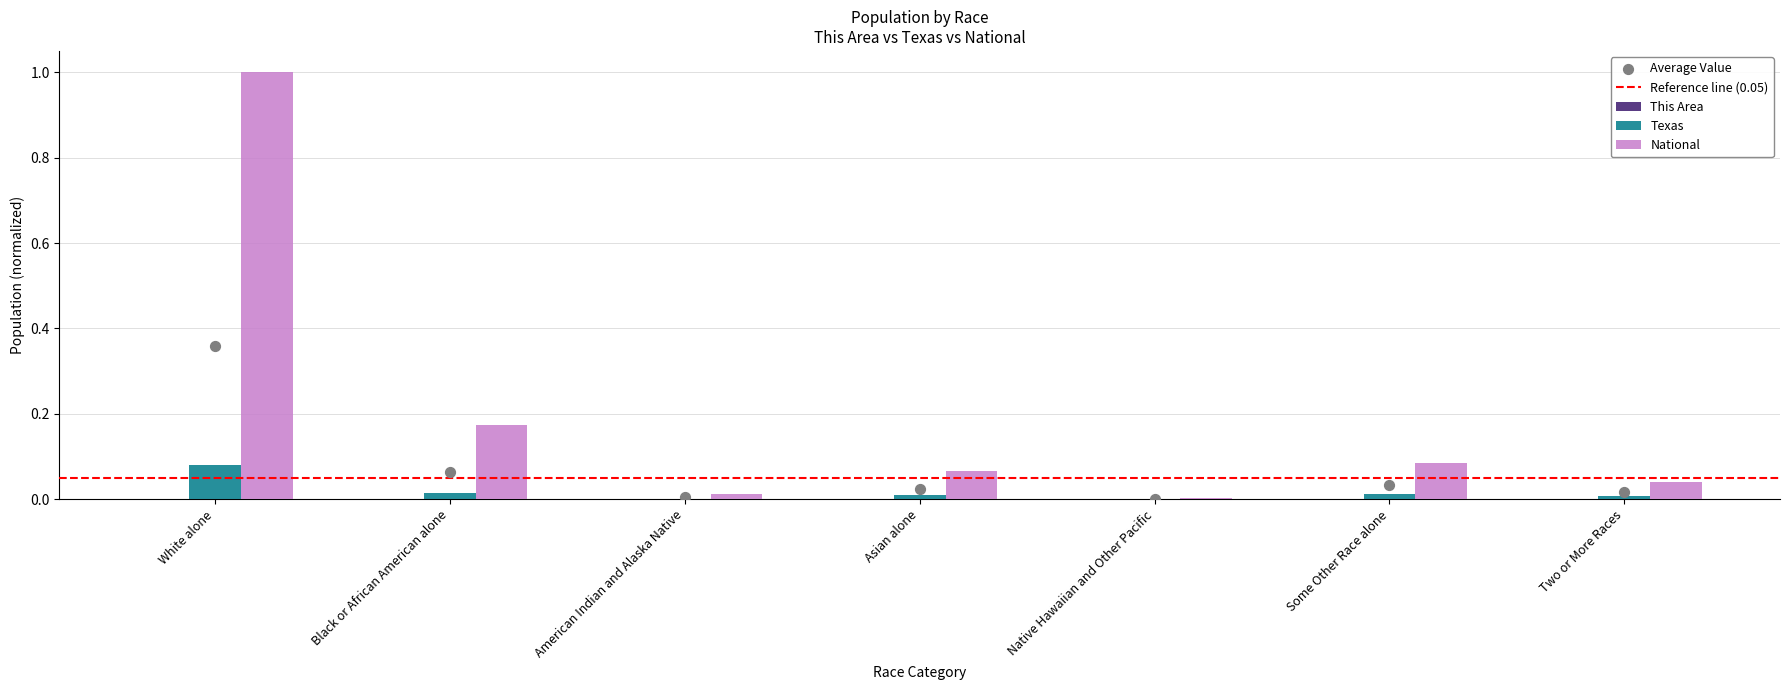

Which series reaches the maximum Y coordinate?

National